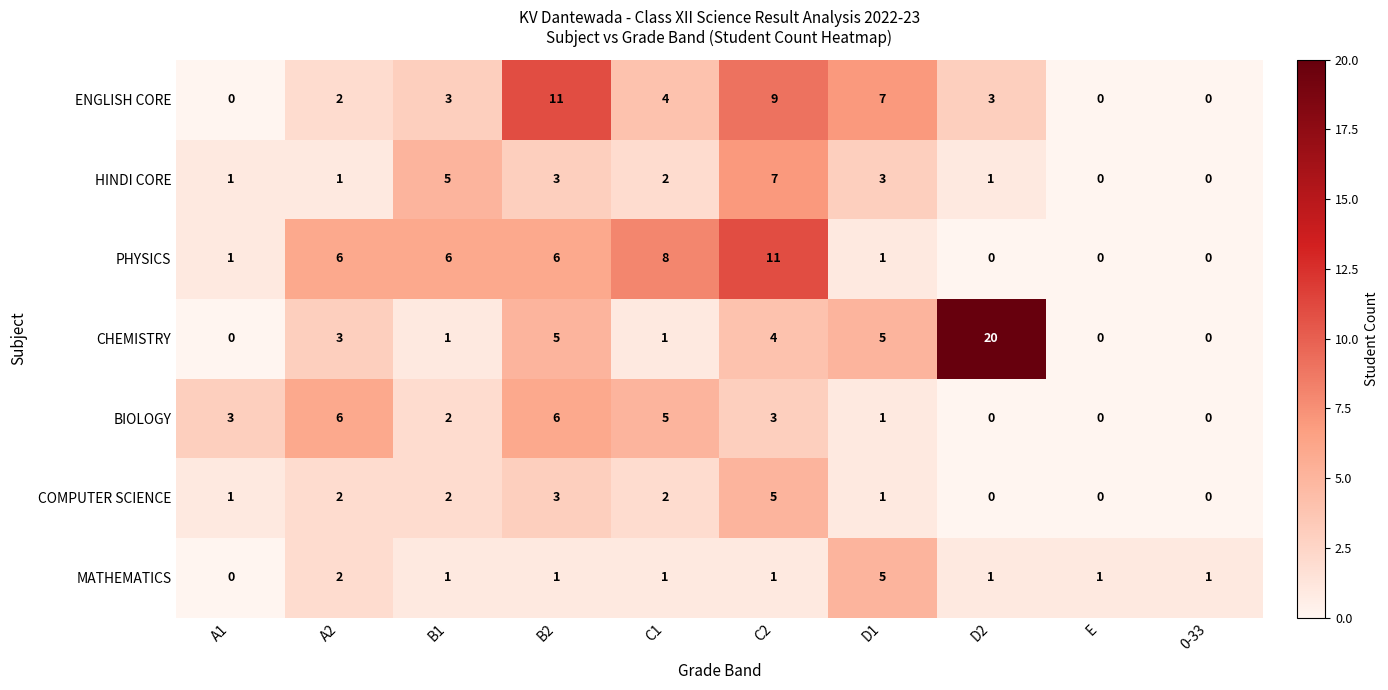

What is the spread (max minus min) of values at C1?

7